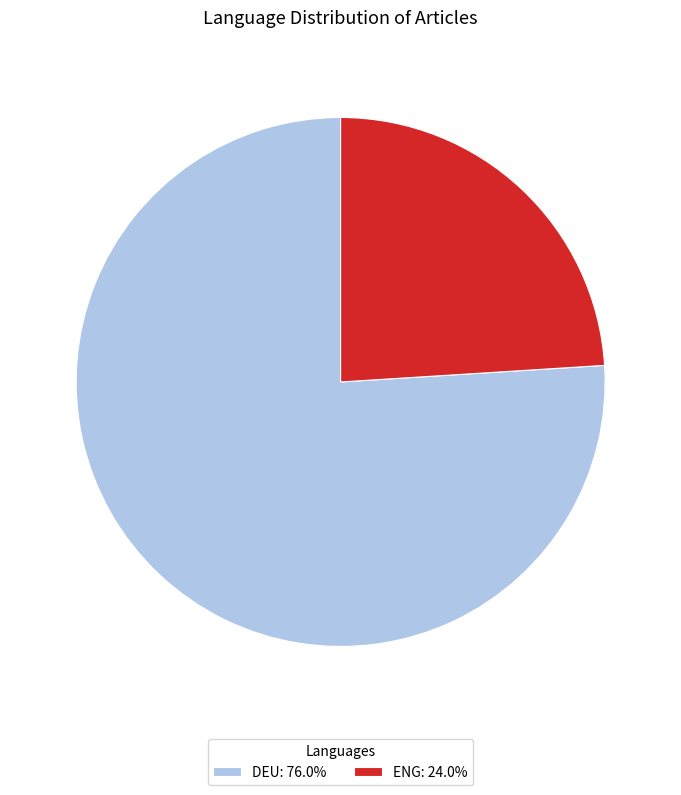

Approximately how many times larger is the value at DEU: 76.0% compared to ENG: 24.0%?

3.2